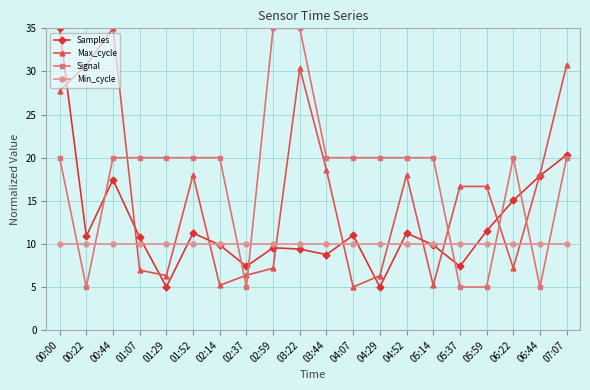

How many series are shown in this chart?

4